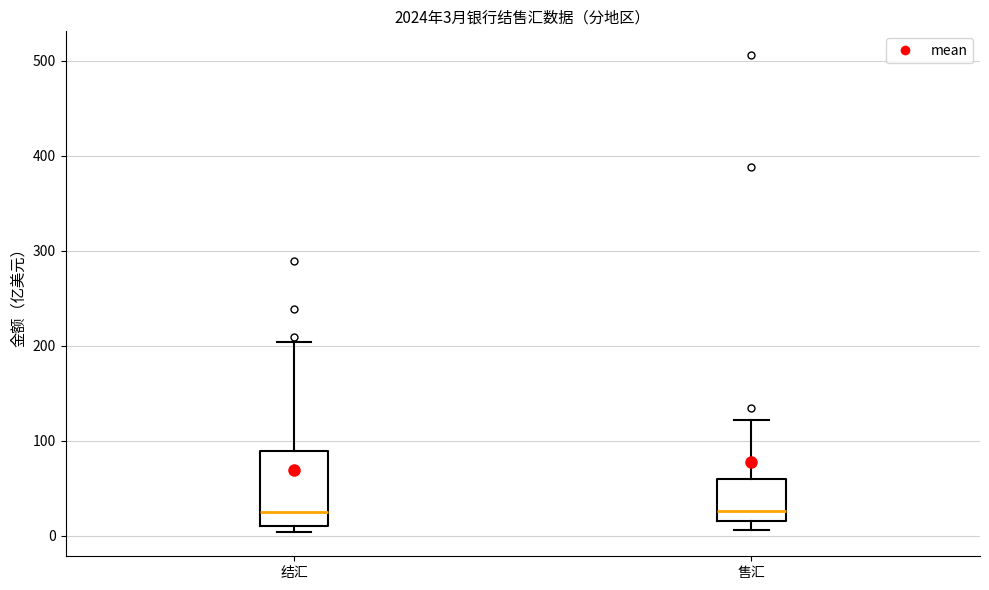

Comparing the boxes themselves (not the whiskers), which one is the tallest?

结汇